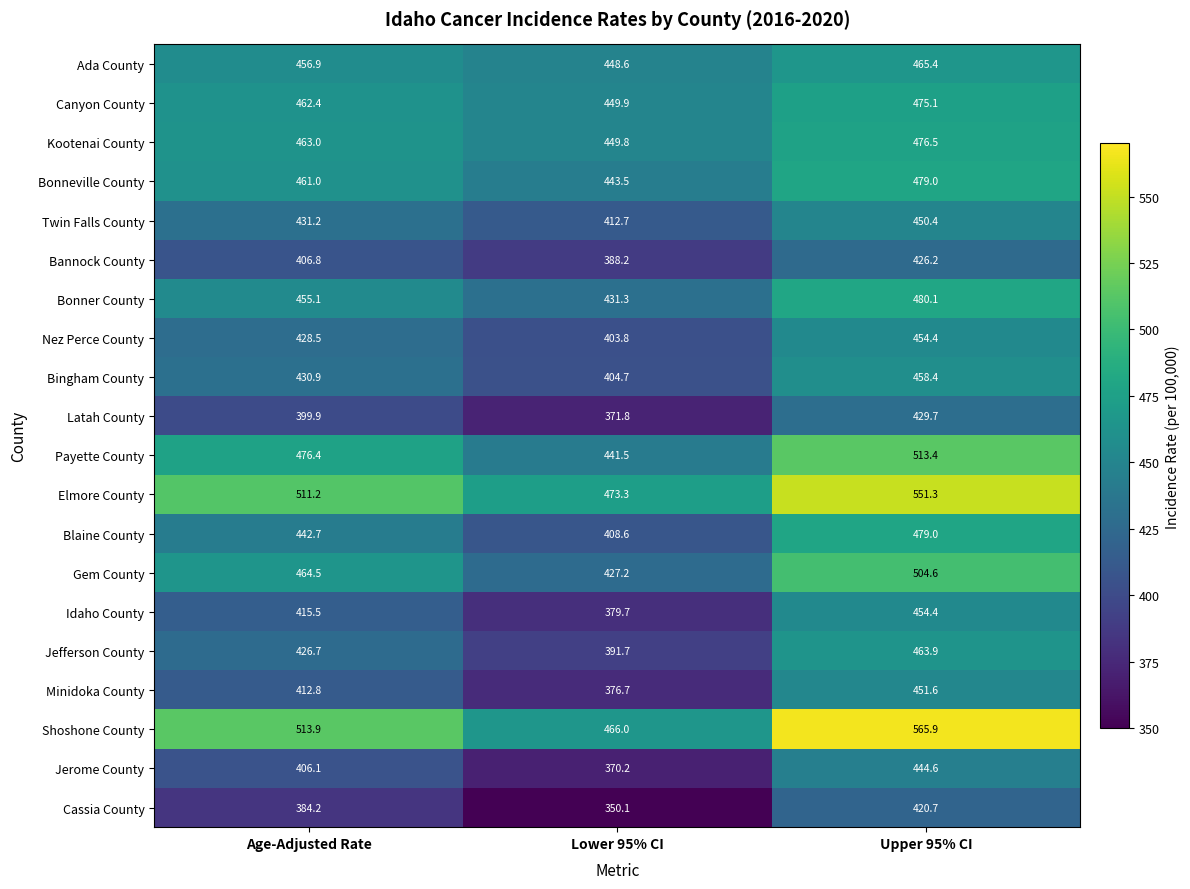

Which series has the widest spread of values?

Shoshone County